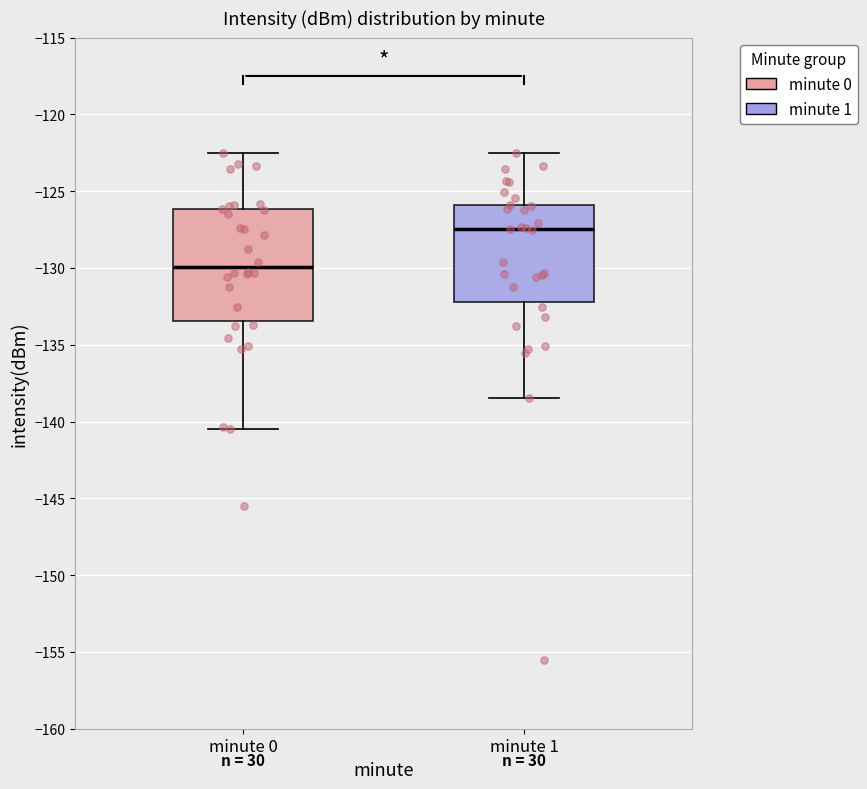

Comparing the boxes themselves (not the whiskers), which one is the tallest?

minute 0